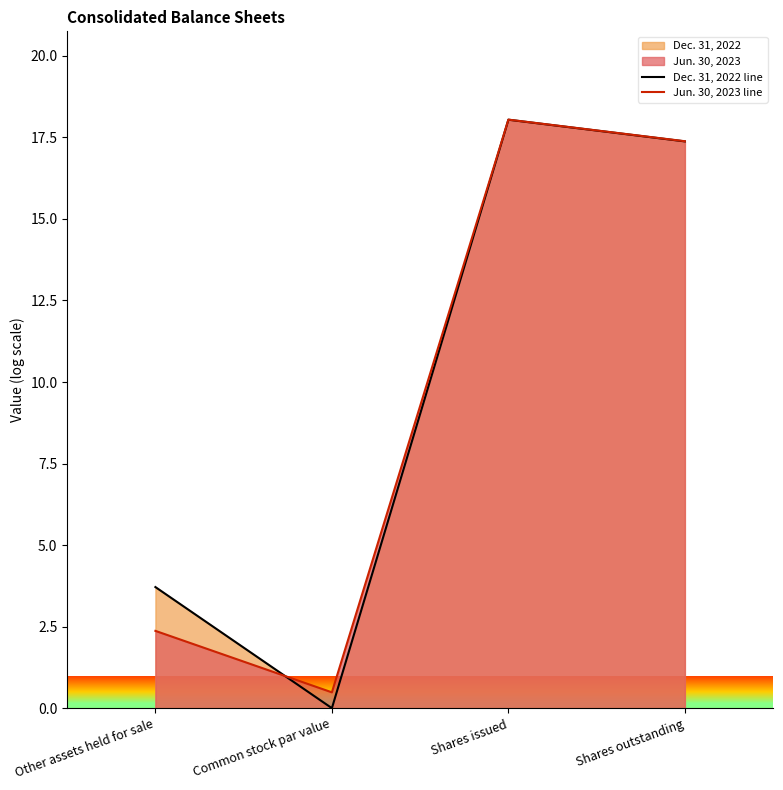

What is the difference between the maximum and second lowest values in the Dec. 31, 2022 line series?

14.3